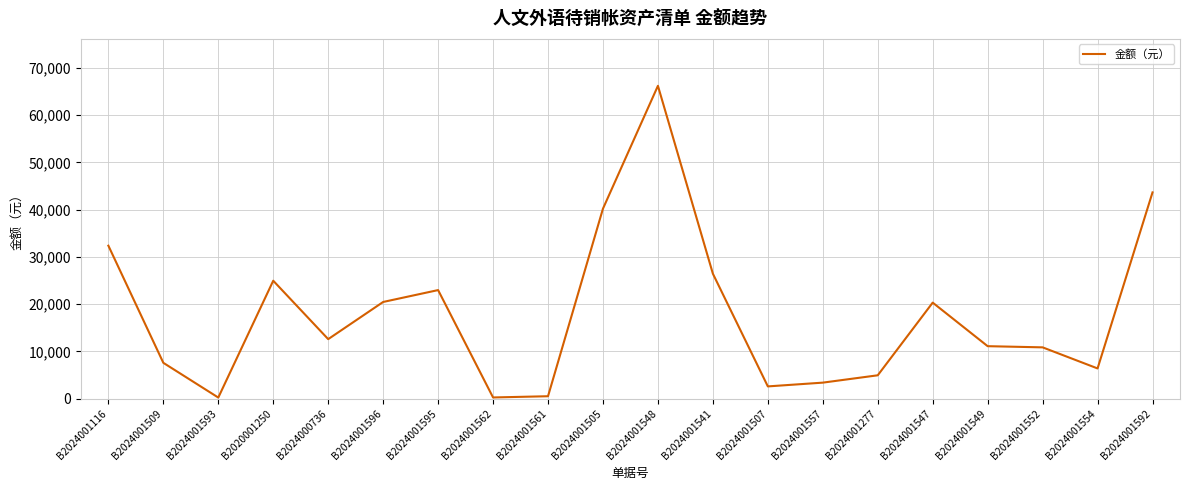

At which category does the data reach its first local peak?

B2020001250